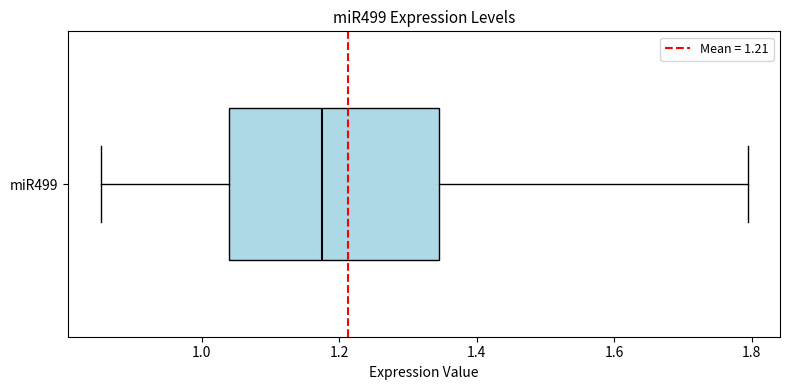

Read this box plot against the x-axis: the position of the median line, the range covered by the box, and the ends of both whiskers. The values are not printed on the chart, so give them approximately, as read against the axis.

median 1.18, box 1.04 to 1.34, whiskers 0.86 to 1.80